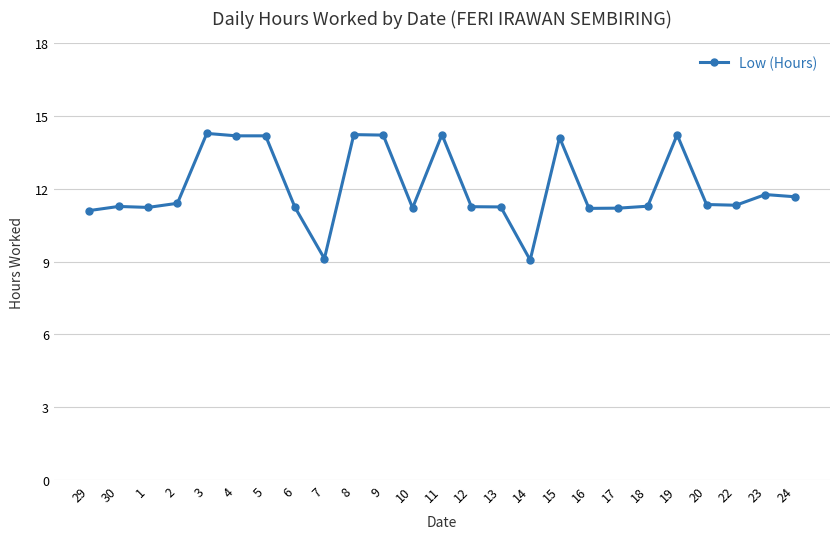

Does the chart have visible grid lines?

Yes